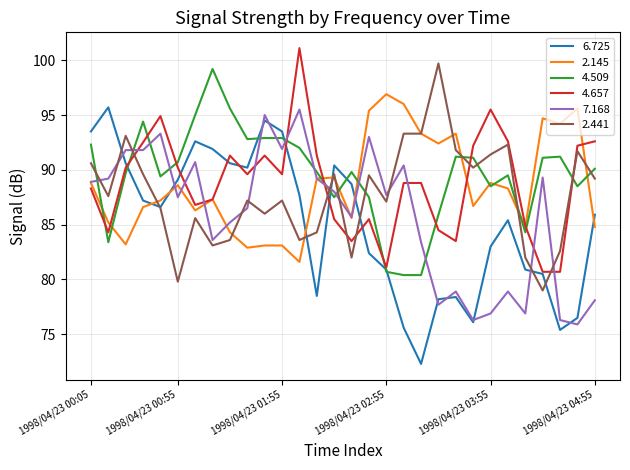

What is the minimum value shown in the chart?

72.3